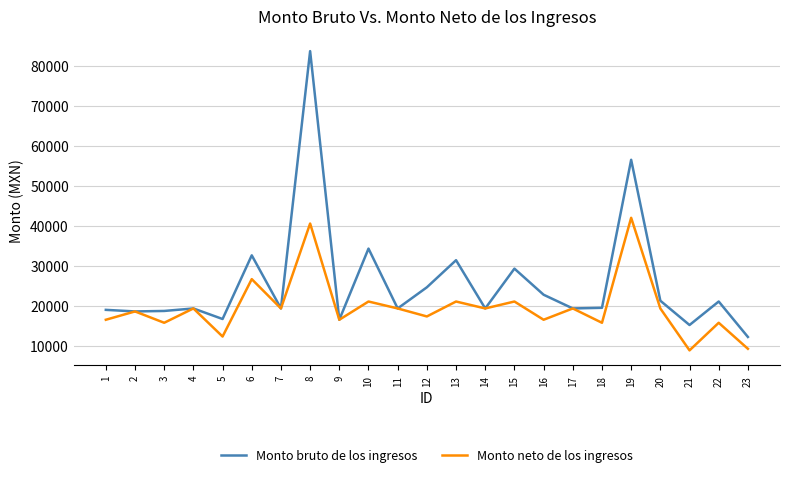

Which category has the highest value in the Monto neto de los ingresos series?

19